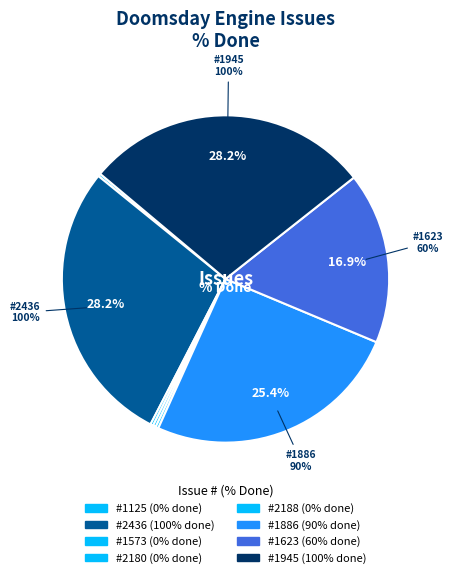

Is there a majority slice in this chart?

No